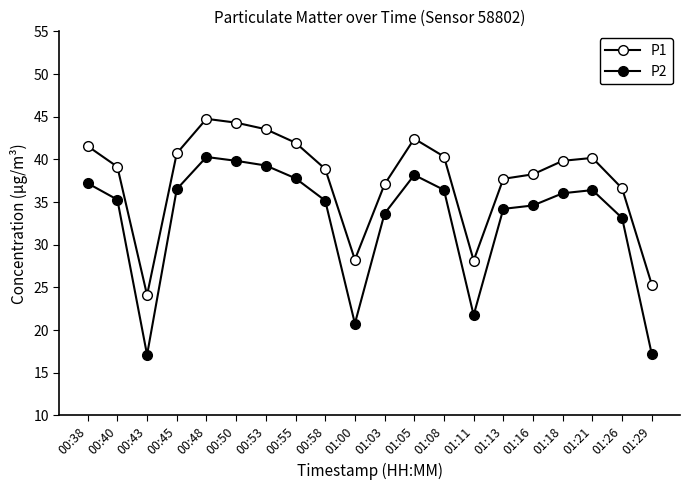

How many lines are shown in the chart?

2